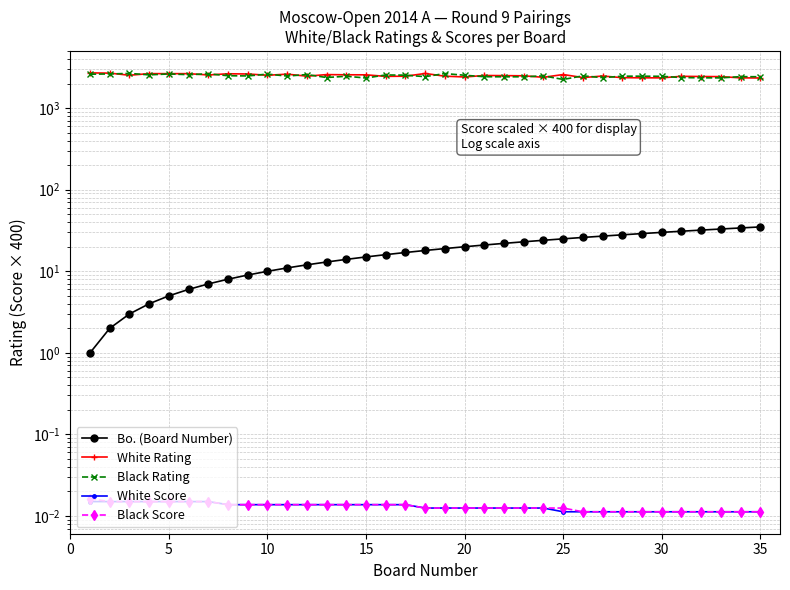

Which series has the largest range (max minus min)?

Black Rating